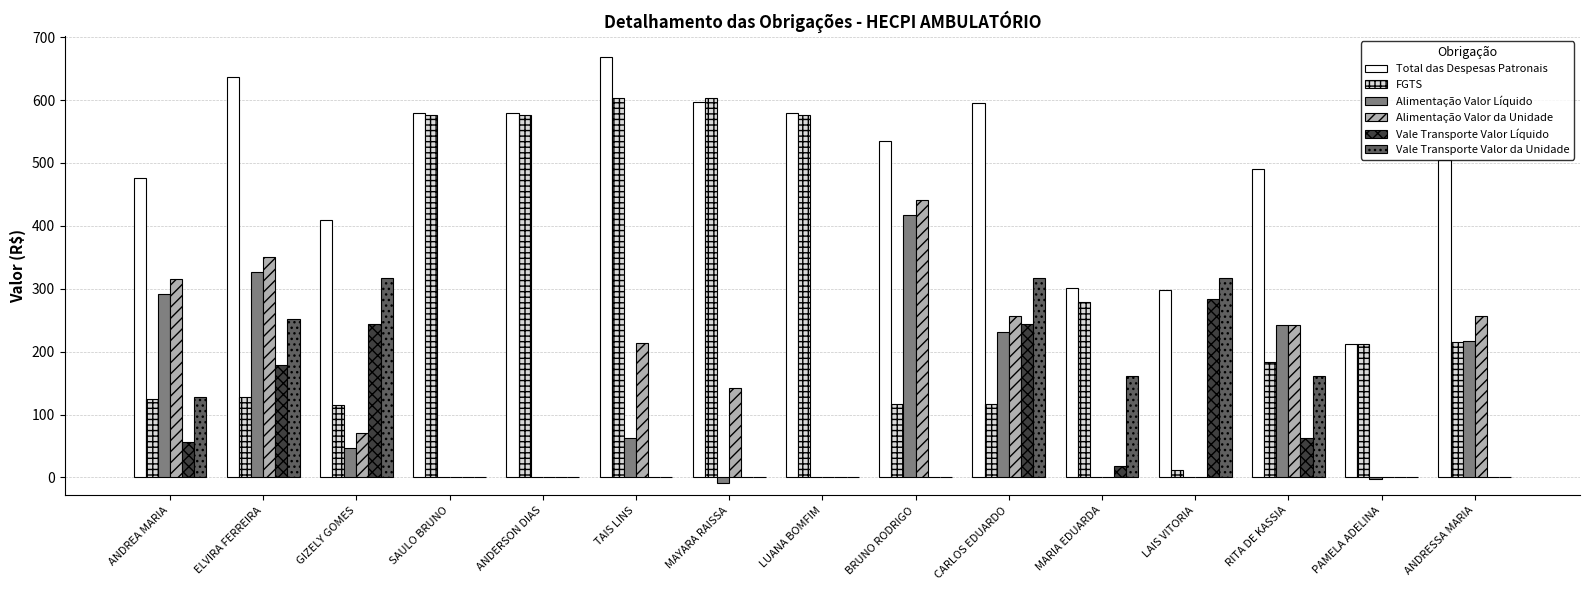

The Alimentação Valor da Unidade series shows 131.8 at ANDREA MARIA. True or false?

False